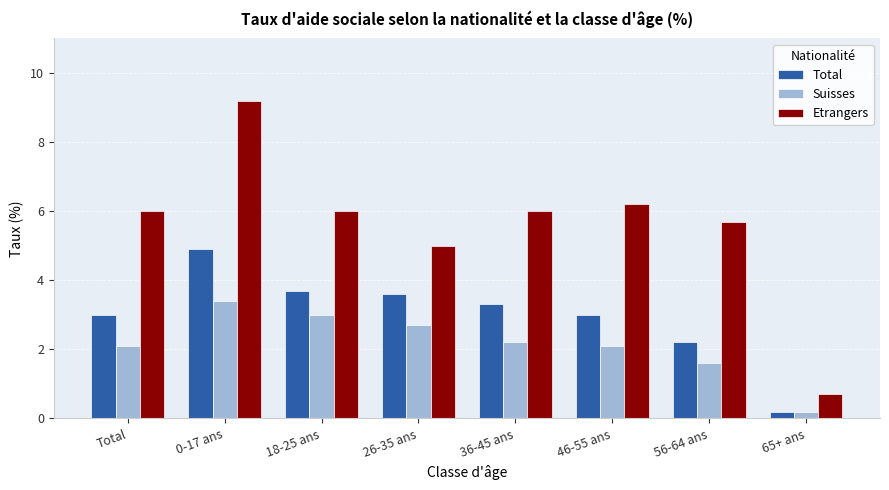

What is the total value across all series at 0-17 ans?

17.5